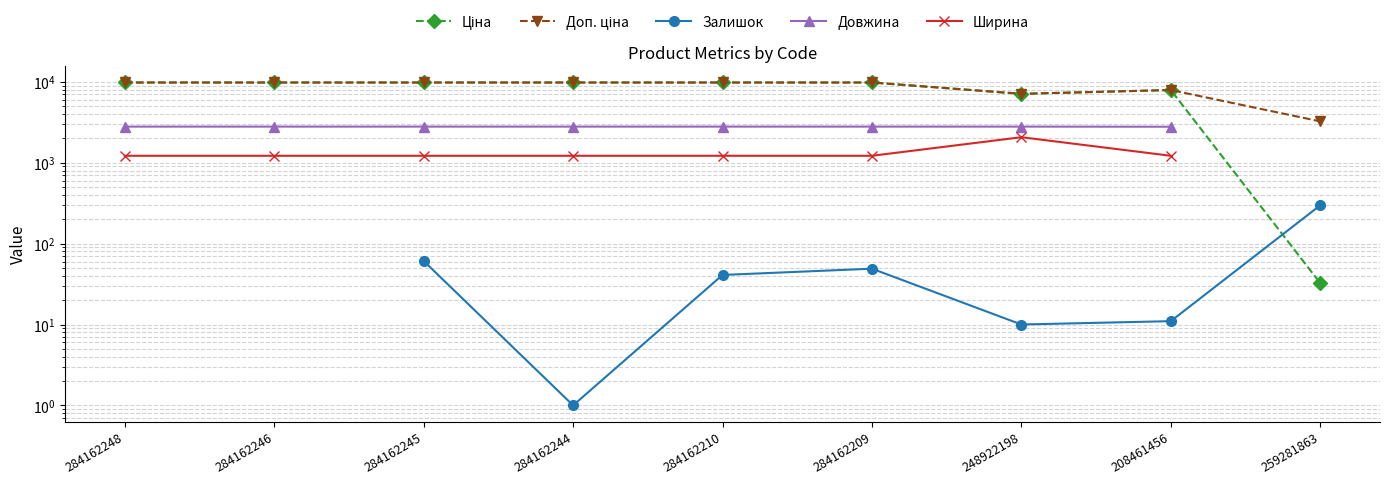

True or false: Ширина and Ціна intersect in this chart.

False